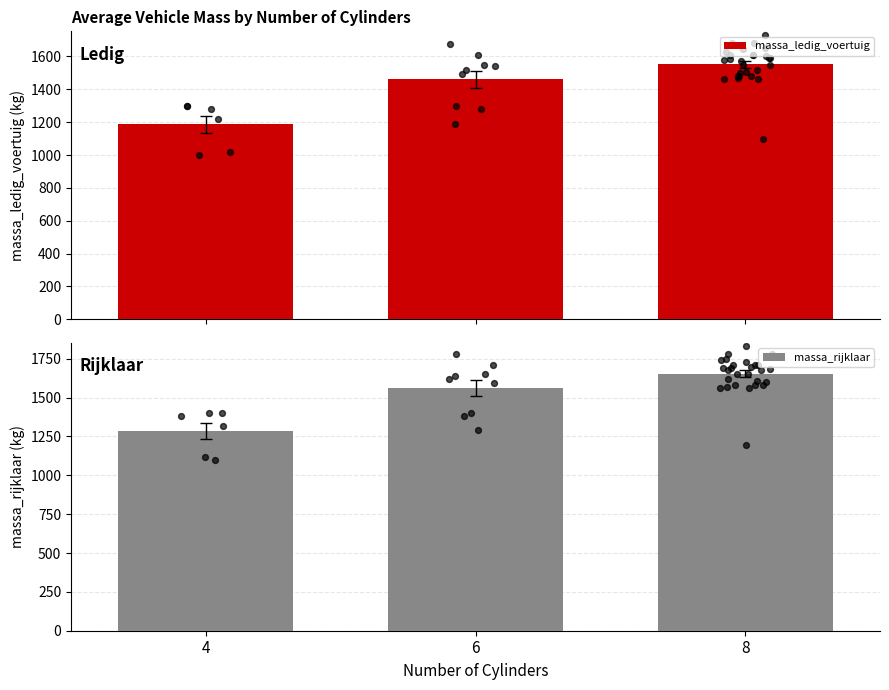

Which series reaches the maximum Y coordinate?

massa_rijklaar